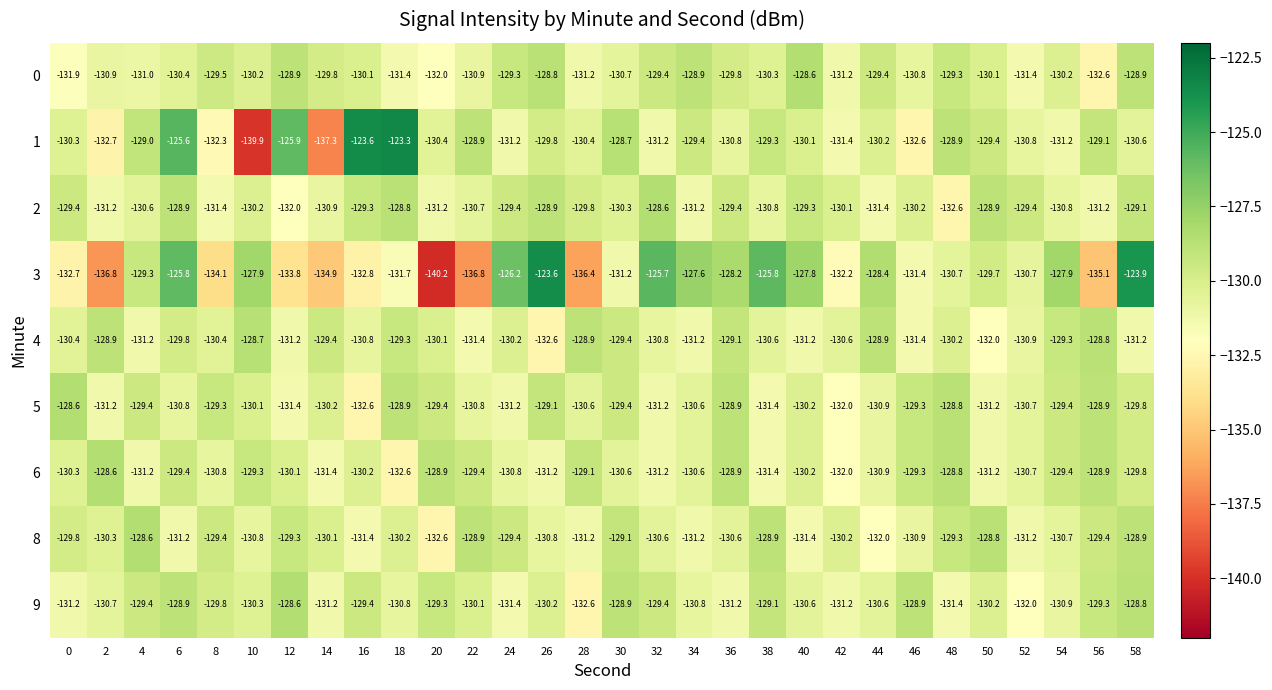

At which label is 5 closest to -130?

10